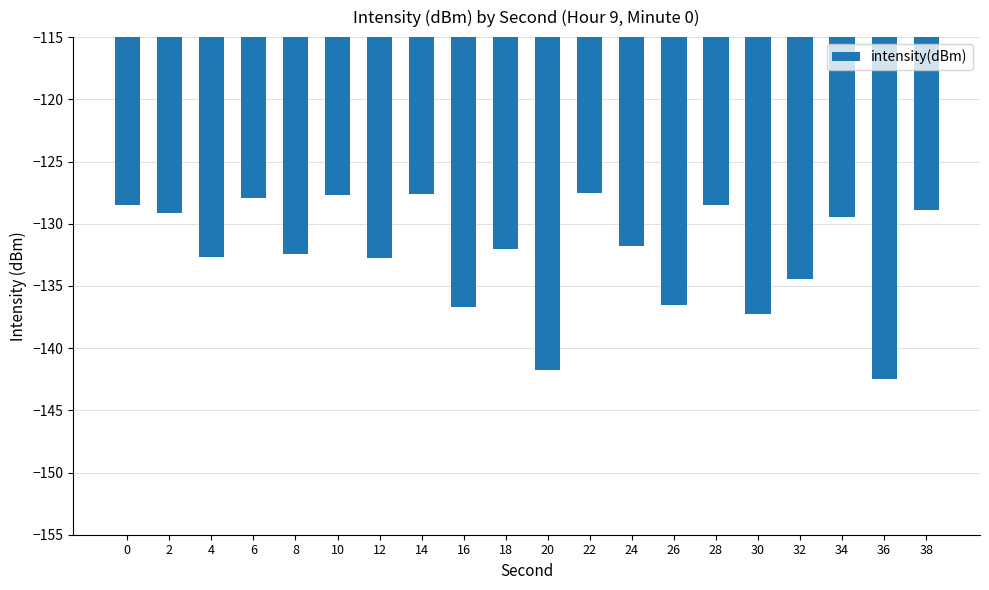

What is the change in value from 18 to 28?

+3.5